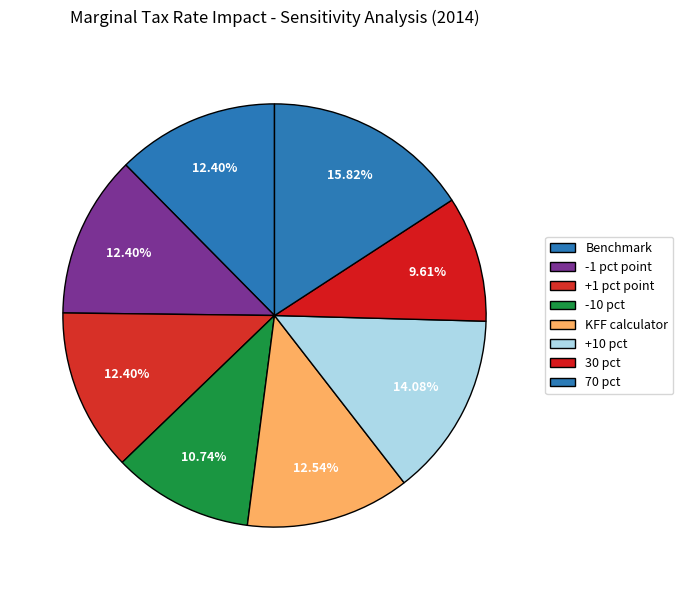

Approximately how many times larger is the value at 70 pct compared to -10 pct?

1.5